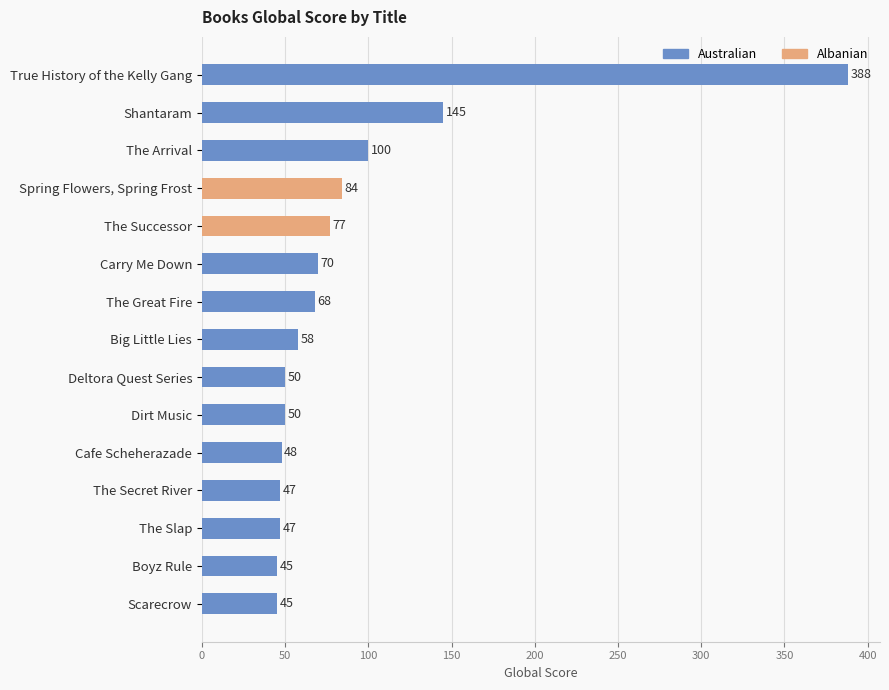

The chart shows a value of 89 at Shantaram. True or false?

False